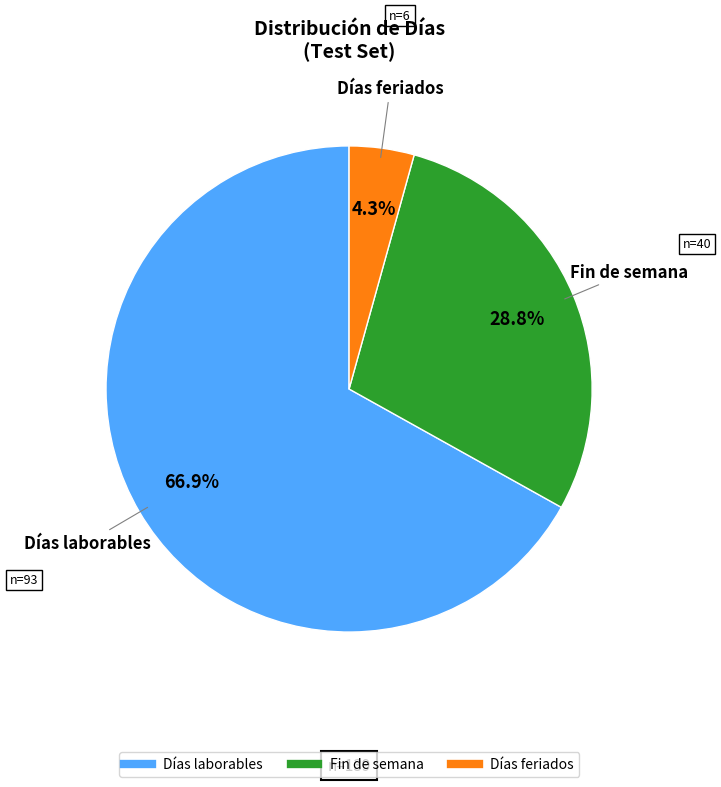

What is the smallest slice in the pie chart?

Días feriados